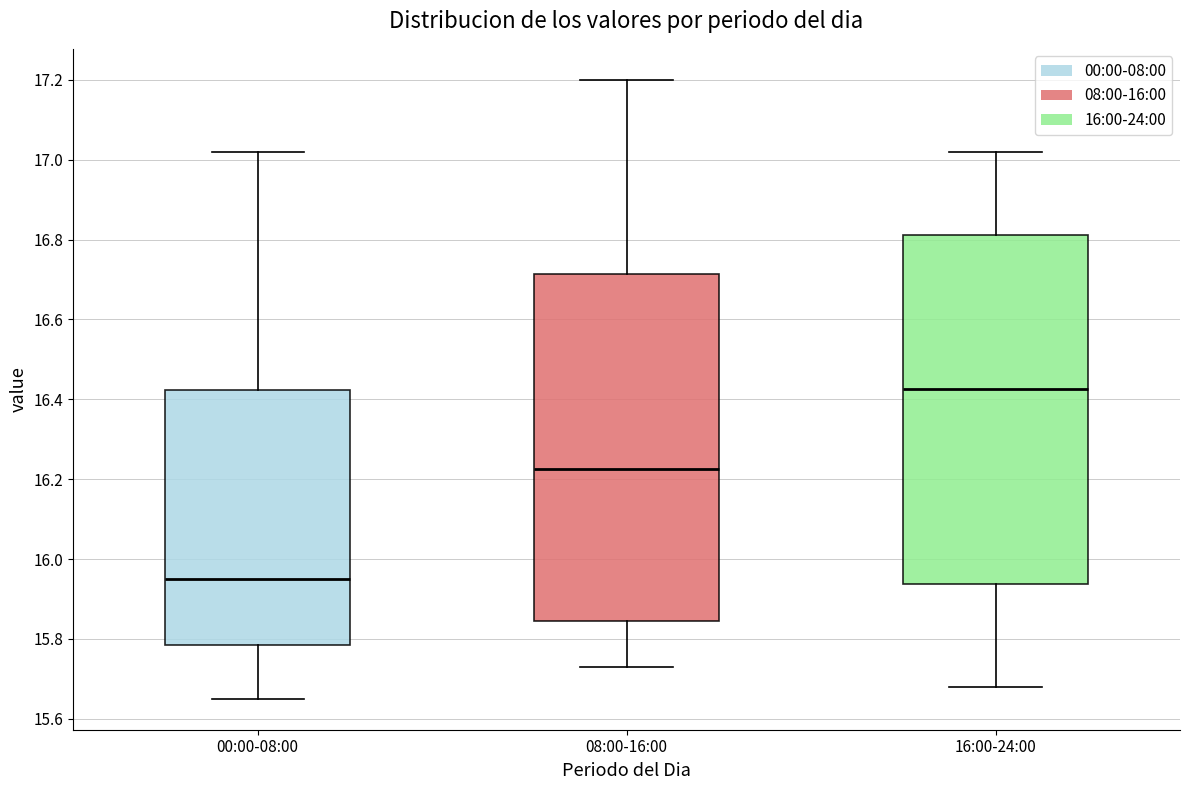

Where does the median line of the box for 08:00-16:00 sit on the y-axis? The values are not printed on the chart, so give them approximately, as read against the axis.

16.22